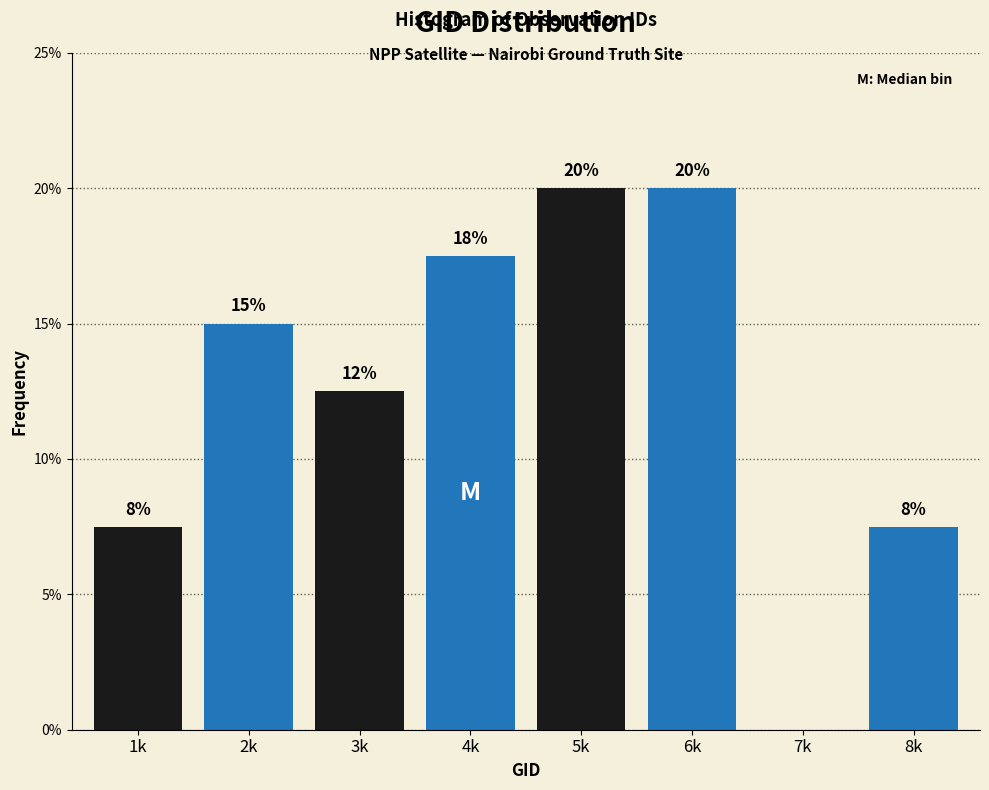

Are the bars horizontal?

No